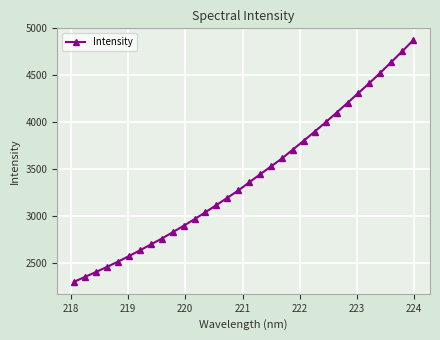

What is the difference between the maximum and minimum values?

2570.5